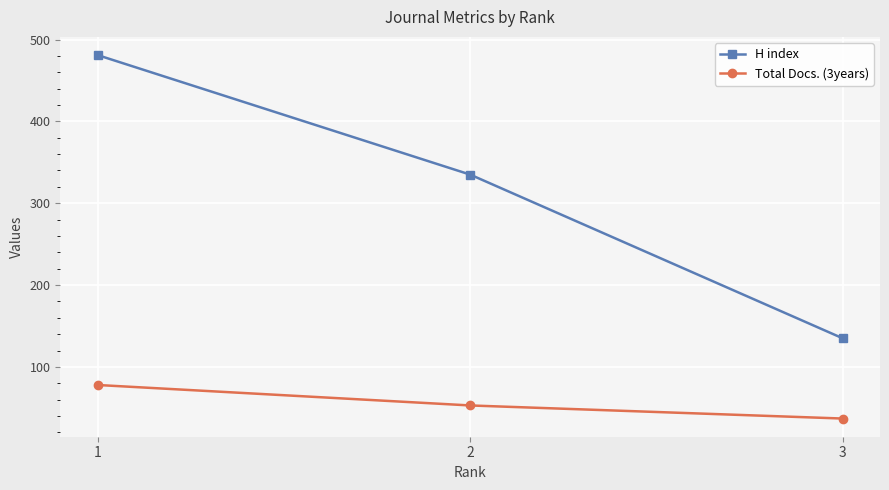

How many values in the H index series are below 335?

1